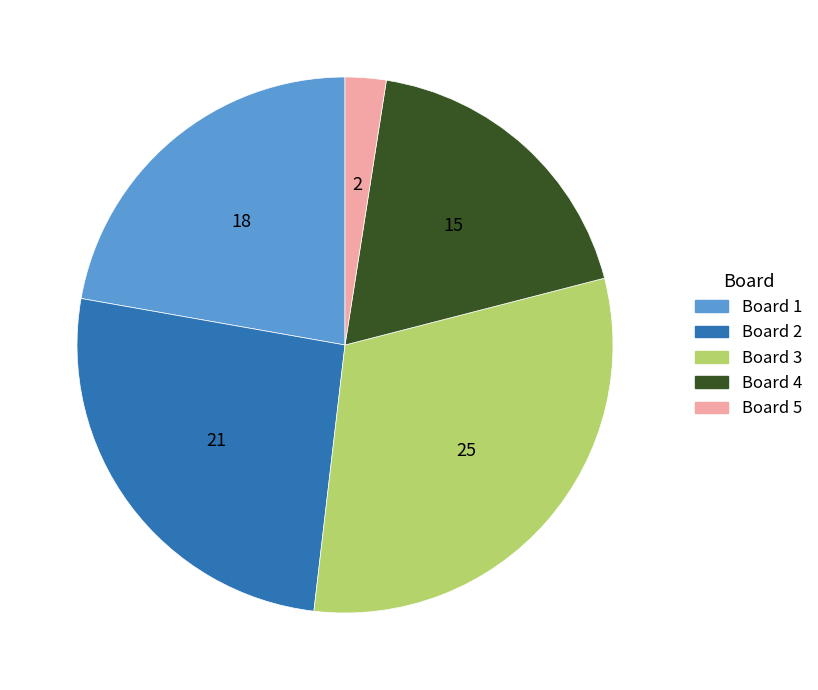

Is there any slice that represents more than half of the pie?

No